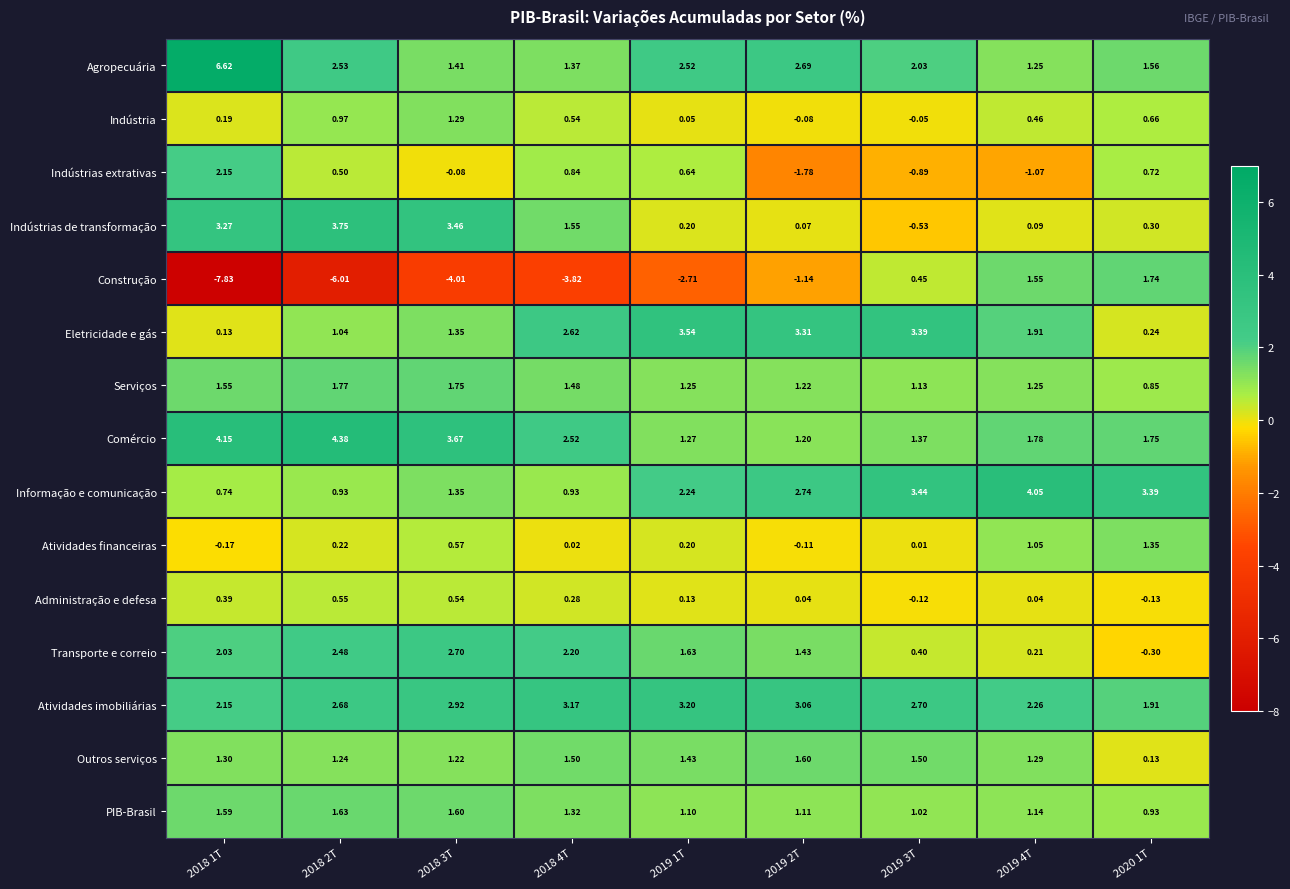

Rank the series at 2018 2T from highest to lowest value.

Comércio, Indústrias de transformação, Atividades imobiliárias, Agropecuária, Transporte e correio, Serviços, PIB-Brasil, Outros serviços, Eletricidade e gás, Indústria, Informação e comunicação, Administração e defesa, Indústrias extrativas, Atividades financeiras, Construção